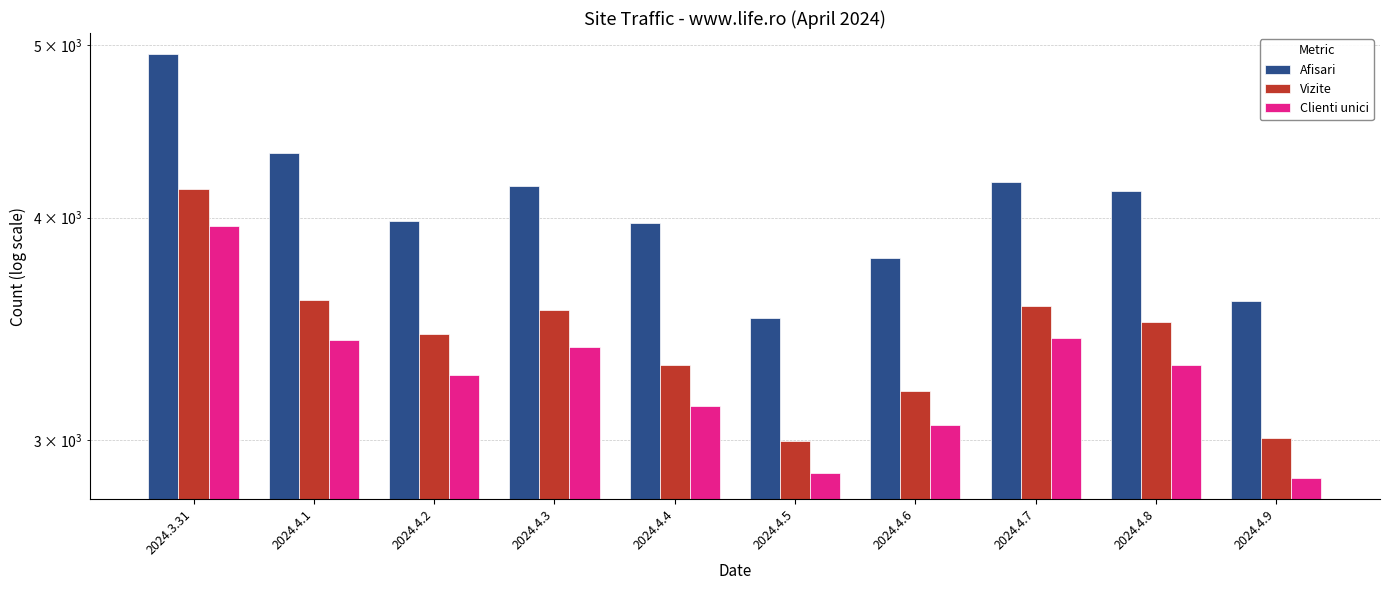

What is the difference between the second highest and second lowest values in the Clienti unici series?

548